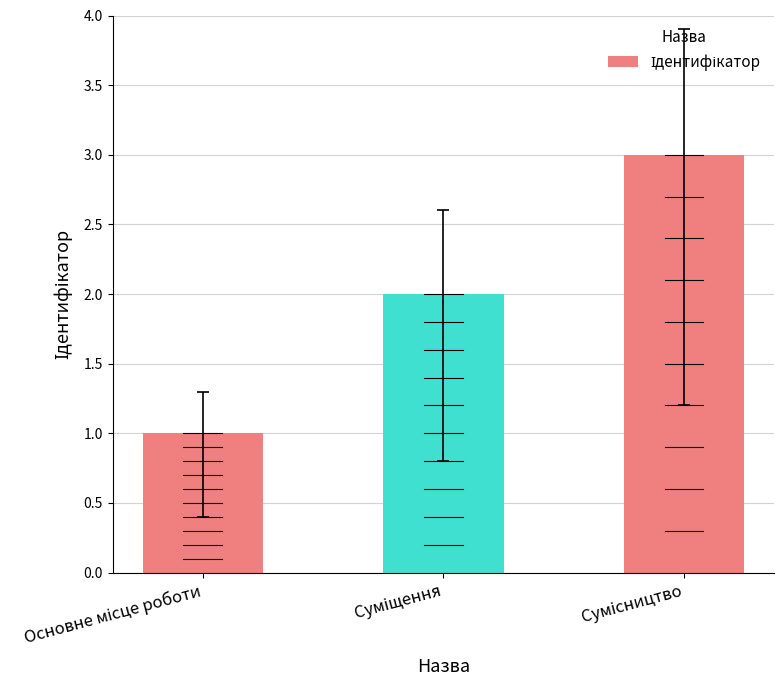

What is the sum of all values?

6